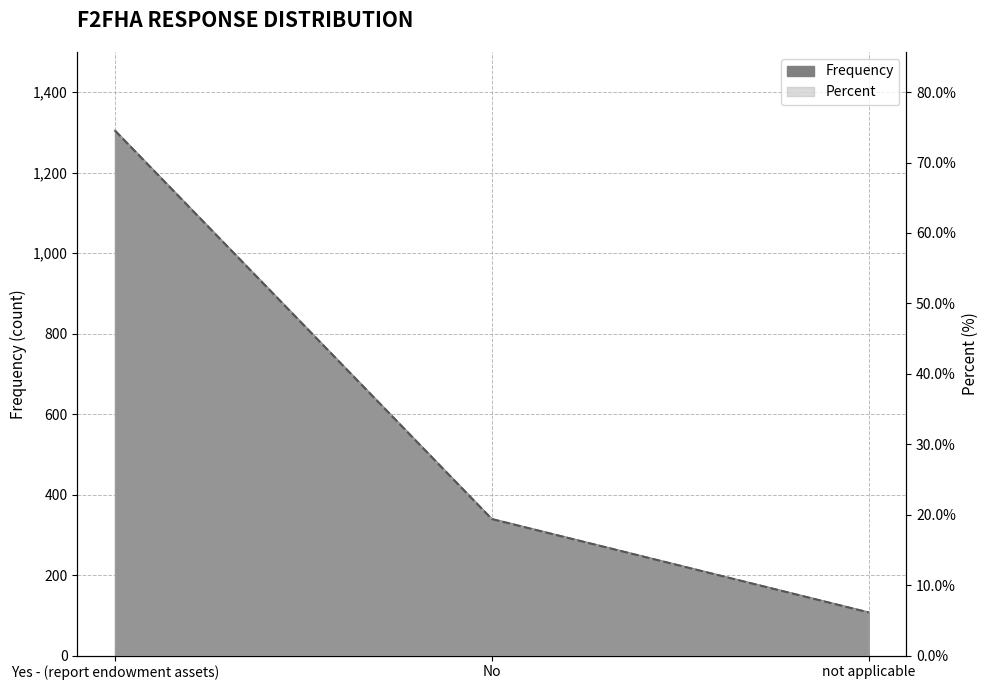

What is the maximum value for Frequency?

1304.0